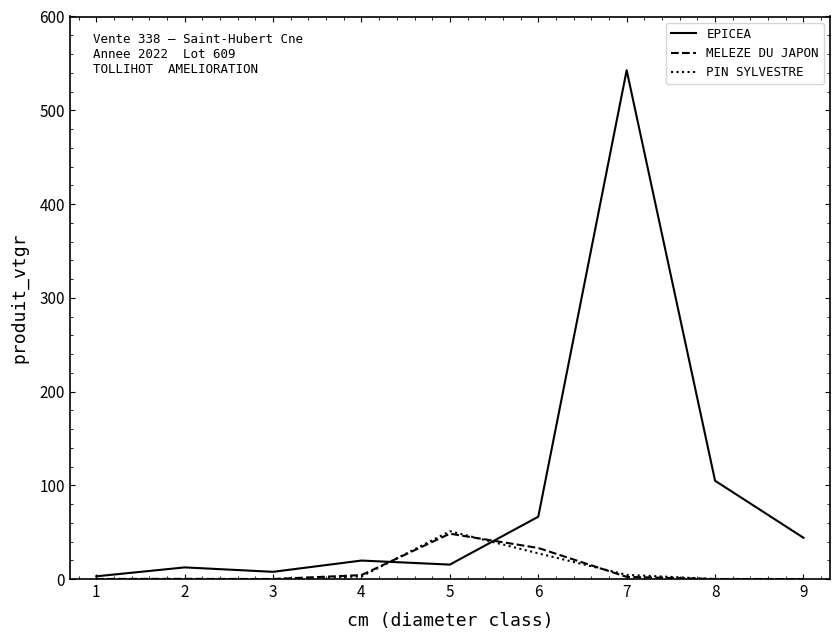

What is the difference between the highest and lowest values at 8?

104.8